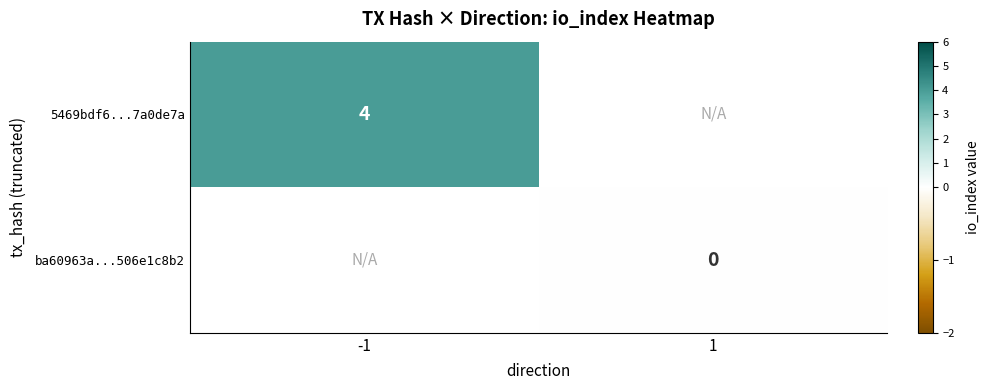

True or false: 5469bdf6...7a0de7a has a value of 4 at -1.

True